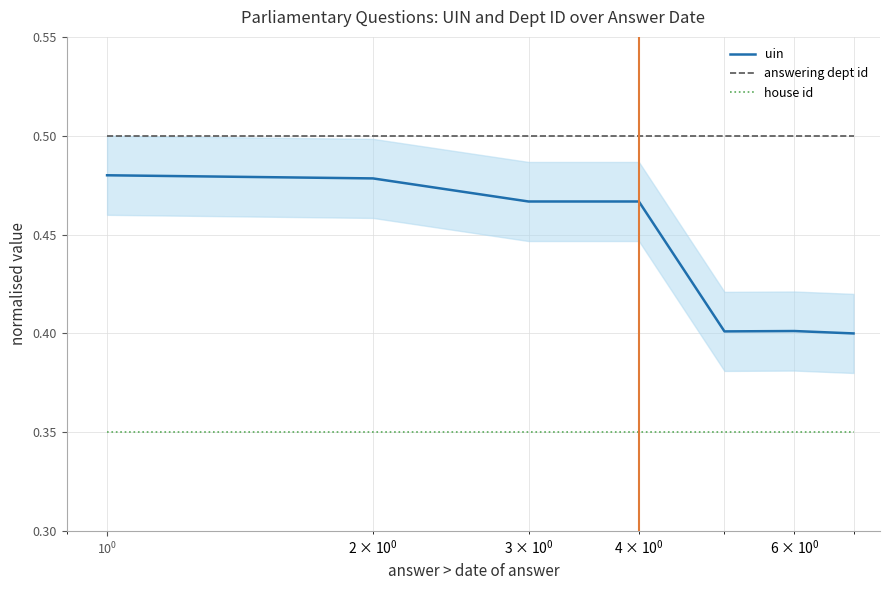

True or false: house id and answering dept id cross at least once.

False